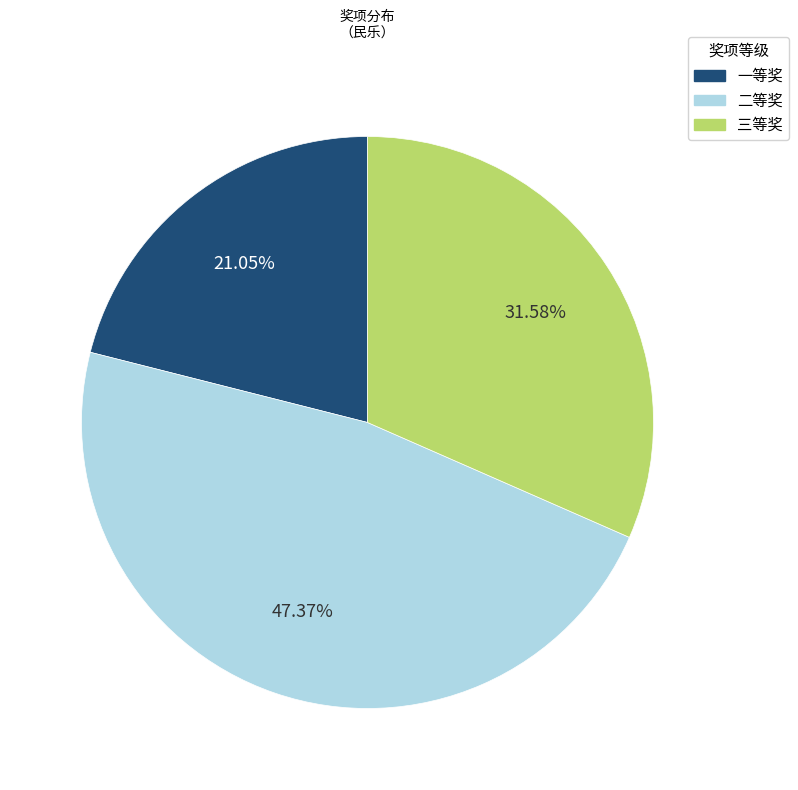

What percentage is the 一等奖 slice, to the nearest percent?

21%